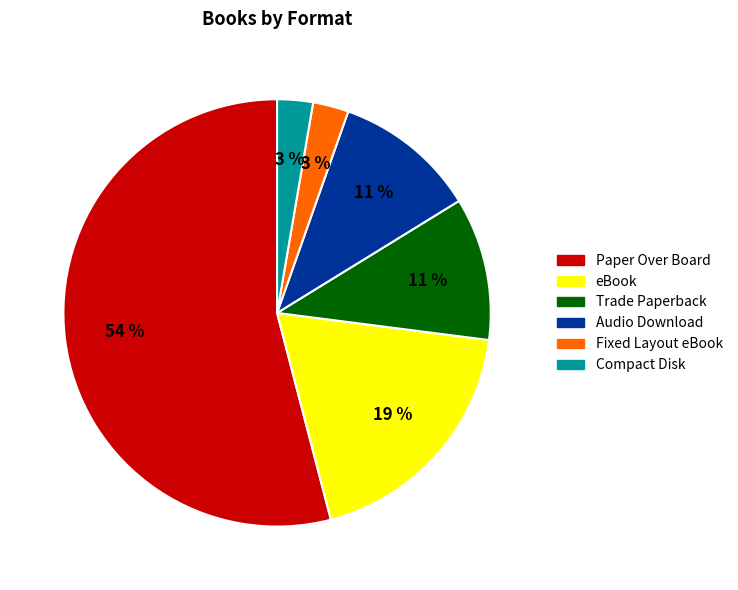

Which category has the biggest portion of the pie?

Paper Over Board